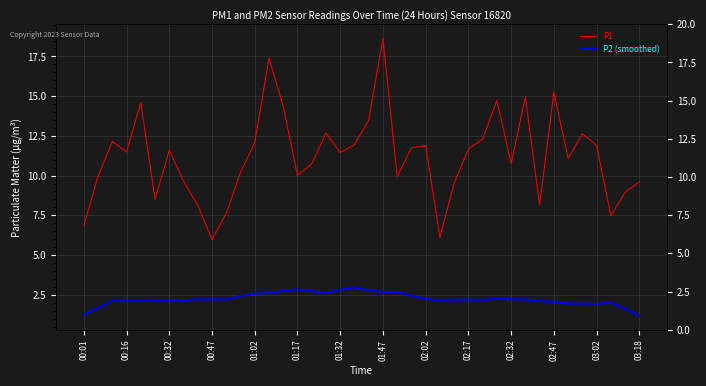

Between 01:47 and 02:32, which series saw the biggest shift?

P1